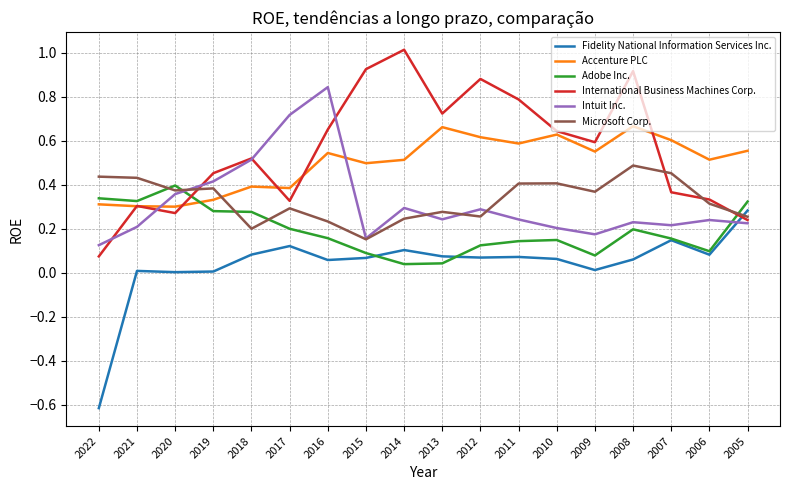

What are all the series names shown in the legend?

Fidelity National Information Services Inc., Accenture PLC, Adobe Inc., International Business Machines Corp., Intuit Inc., Microsoft Corp.